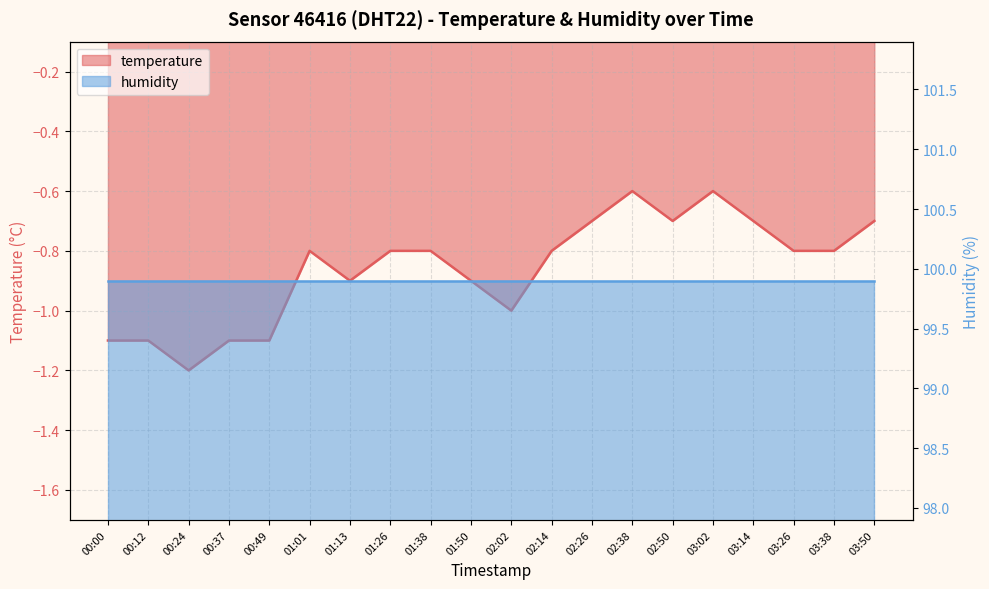

Which category has the highest value across all series?

02:38